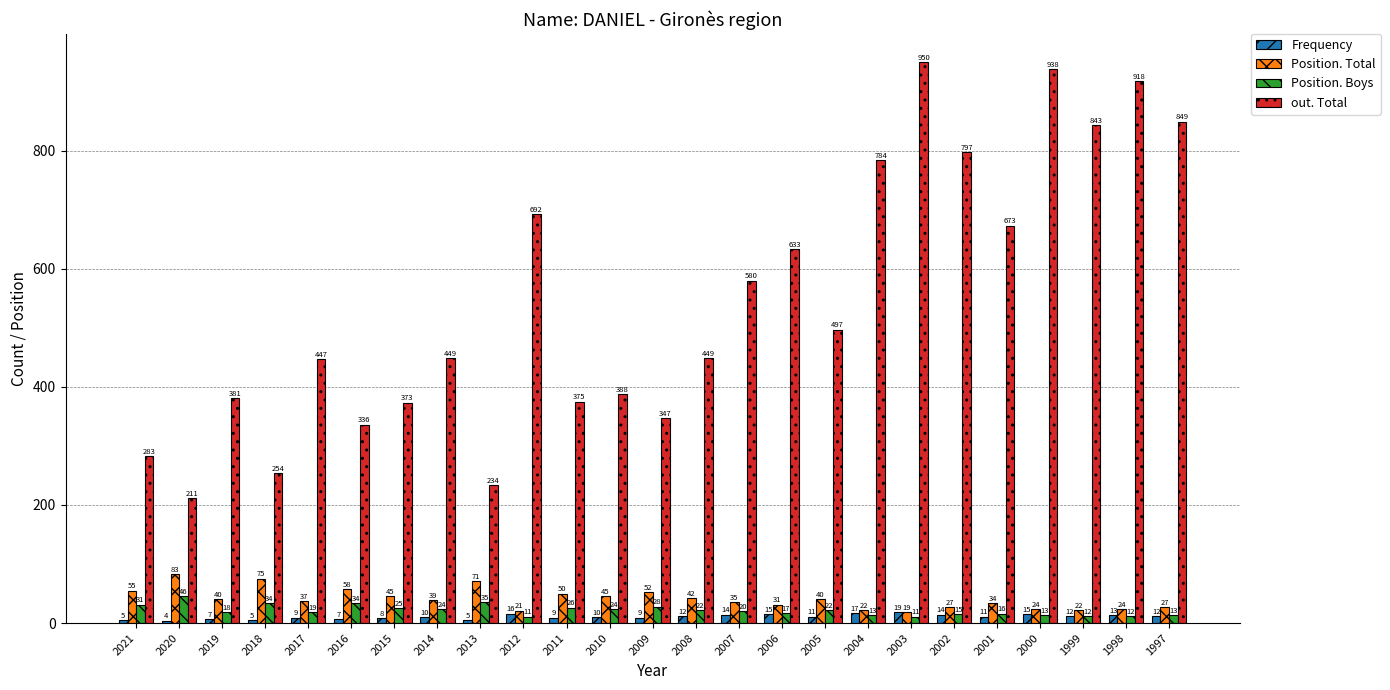

Rank the series at 2008 from highest to lowest value.

out. Total, Position. Total, Position. Boys, Frequency